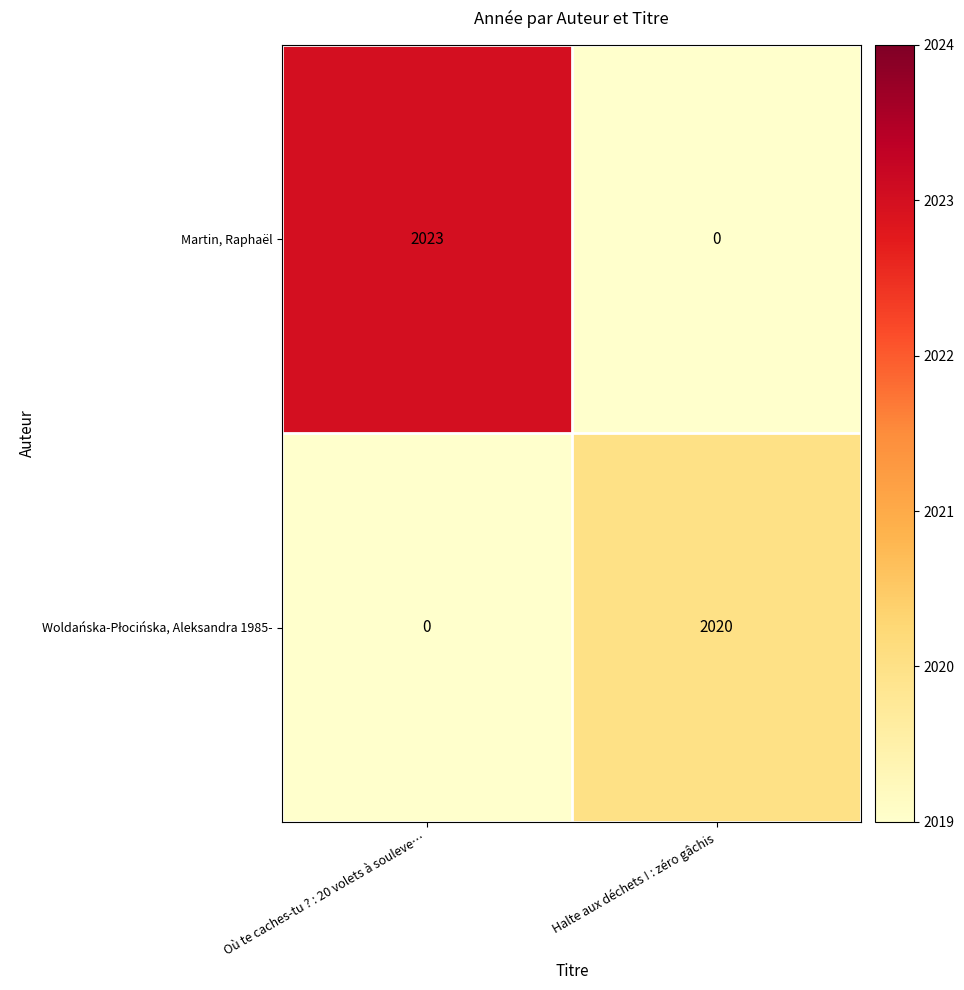

What is the average value of the Martin, Raphaël series?

1012